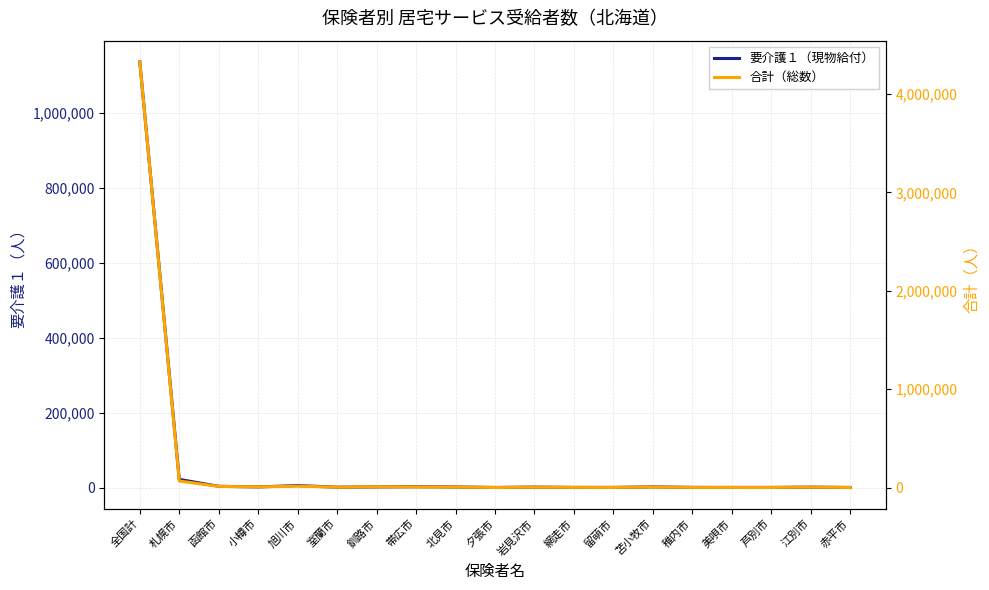

Is the value of 合計（総数） at 全国計 greater than the value of 要介護１（現物給付） at 留萌市?

Yes